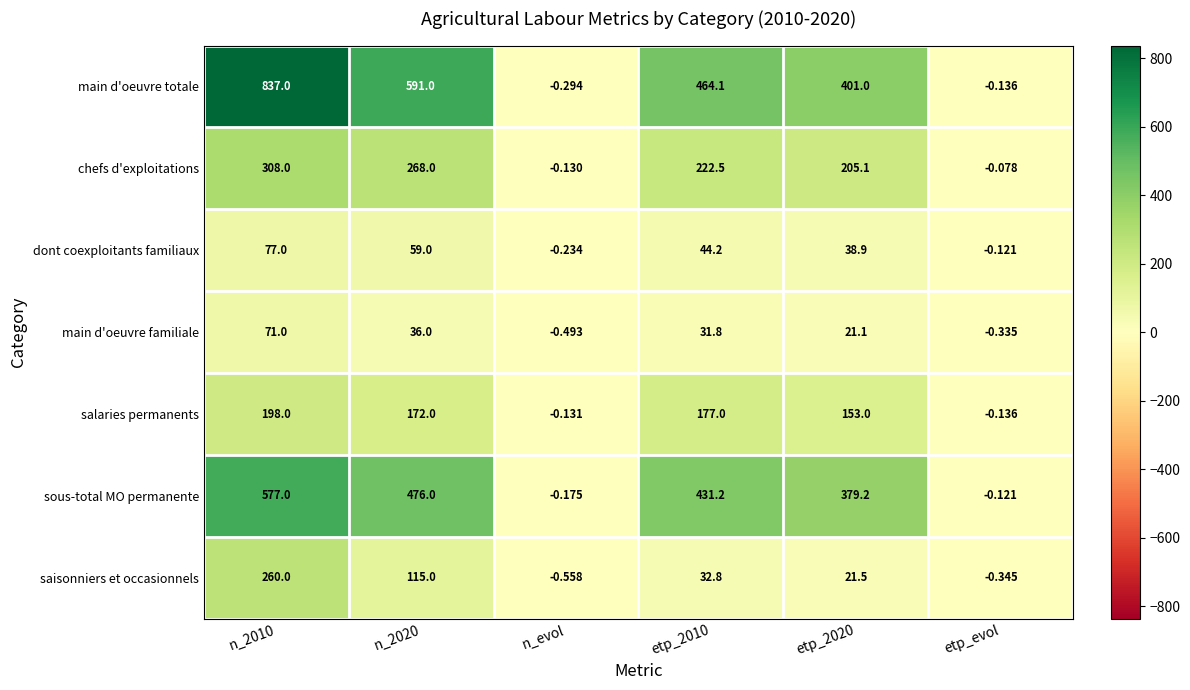

Which series has the largest range (max minus min)?

main d'oeuvre totale